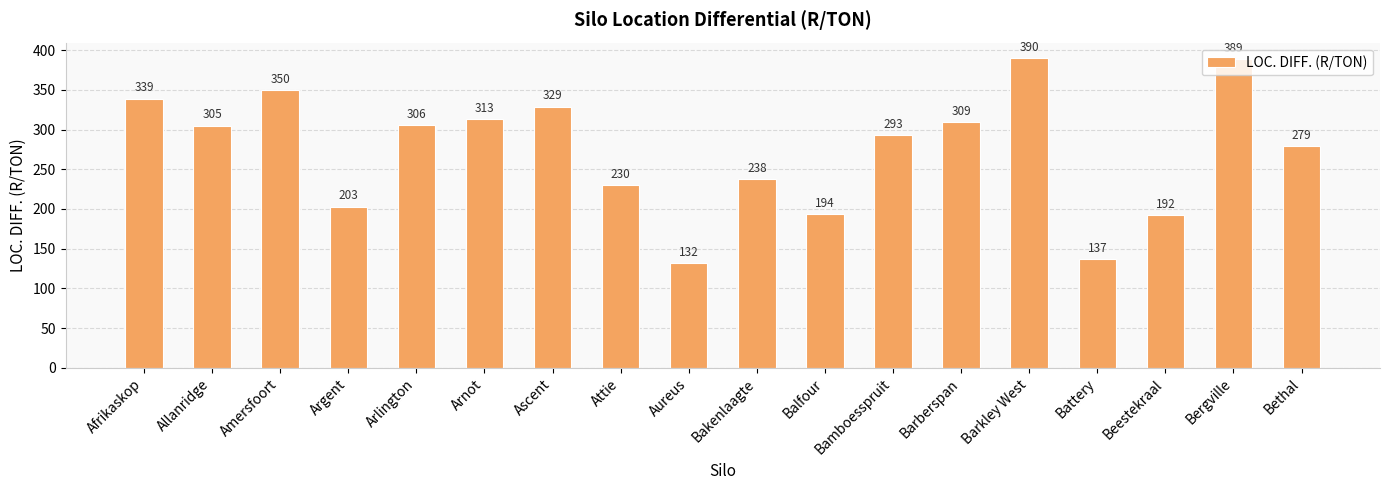

Approximately how many times larger is the value at Balfour compared to Barberspan?

0.6